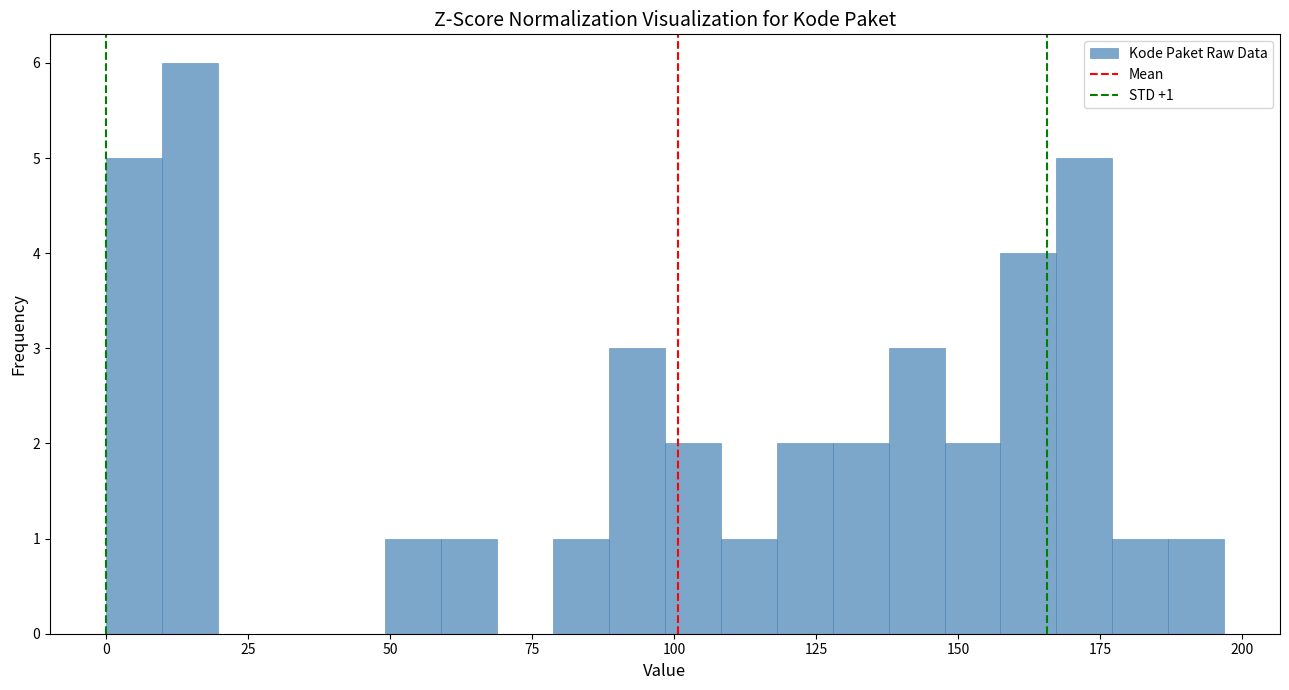

Read against the x-axis, roughly where is the centre of the tallest bar?

15